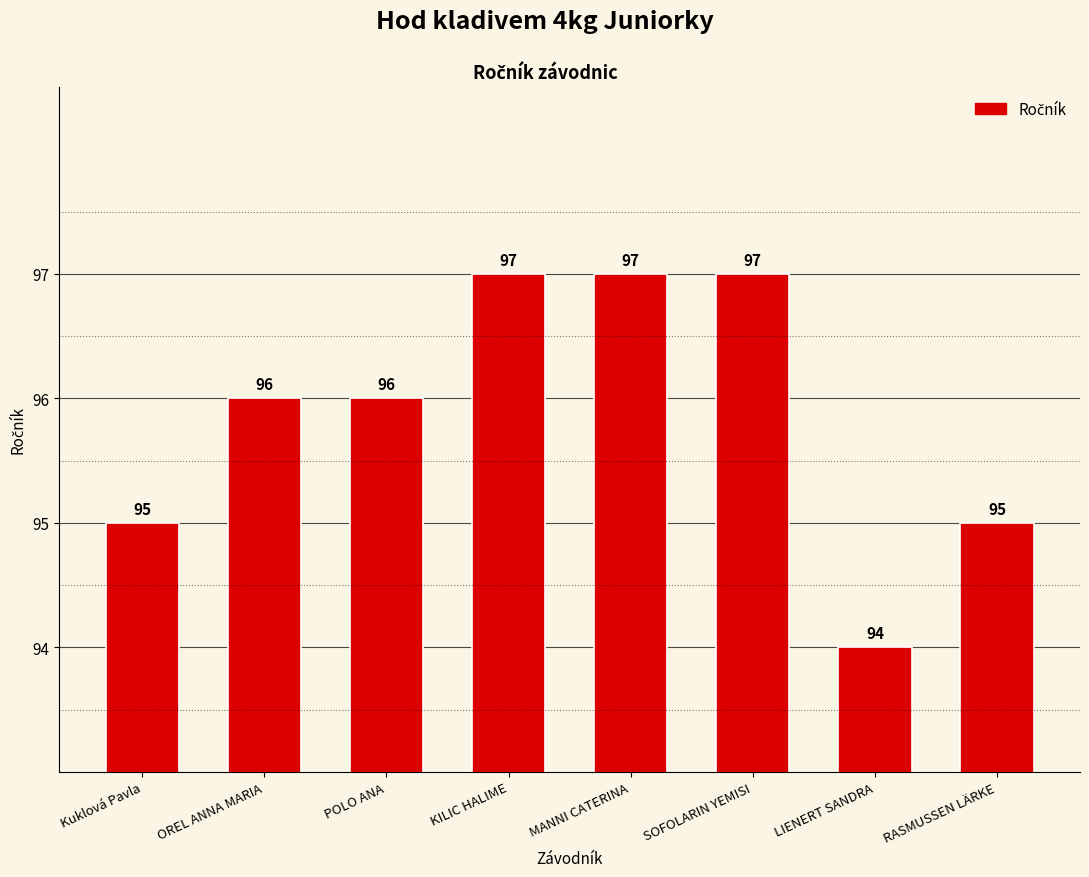

Which has a higher value, KILIC HALIME or LIENERT SANDRA?

KILIC HALIME